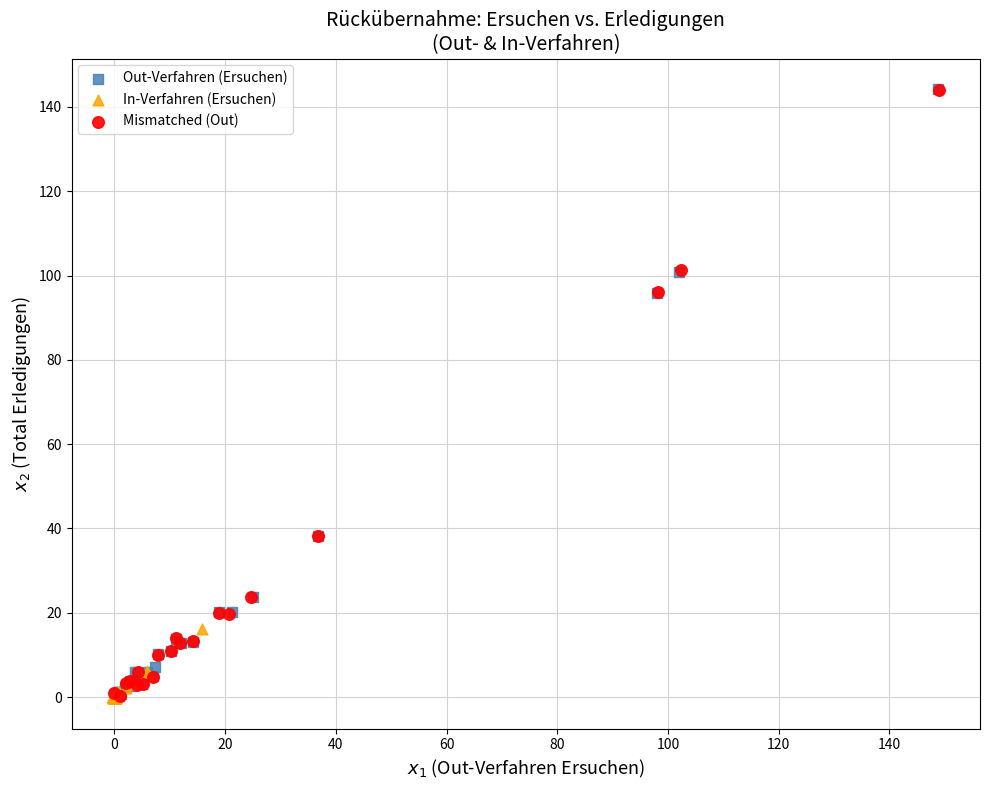

What are all the series names shown in the legend?

Out-Verfahren (Ersuchen), In-Verfahren (Ersuchen), Mismatched (Out)